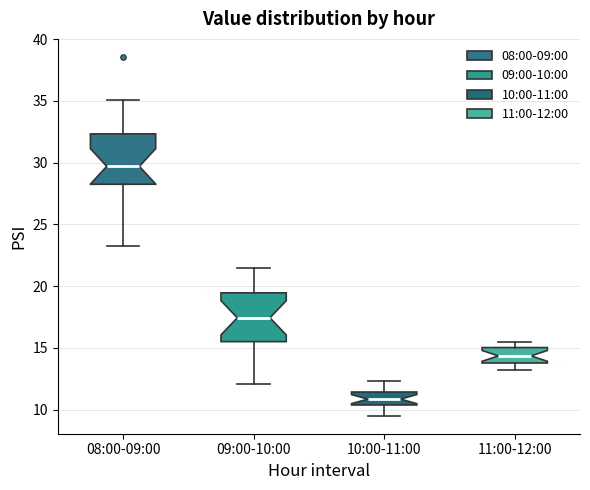

Reading left to right, transcribe this box plot: for each box, give where its median line is, the range the box spans, and where its two whiskers end, as read against the y-axis. The values are not printed on the chart, so give them approximately, as read against the axis.

08:00-09:00: median 29.5, box 28.5 to 32.5, whiskers 23.5 to 35.0
09:00-10:00: median 17.5, box 15.5 to 19.5, whiskers 12.0 to 21.5
10:00-11:00: median 11.0, box 10.5 to 11.5, whiskers 9.5 to 12.5
11:00-12:00: median 14.5, box 14.0 to 15.0, whiskers 13.0 to 15.5